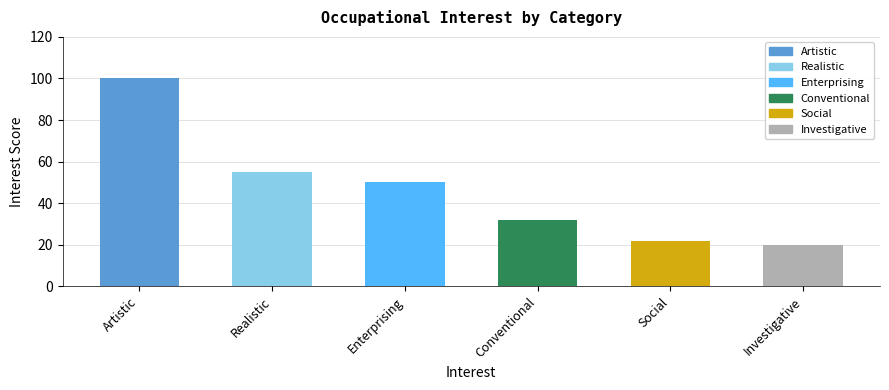

What is the greatest value displayed?

100